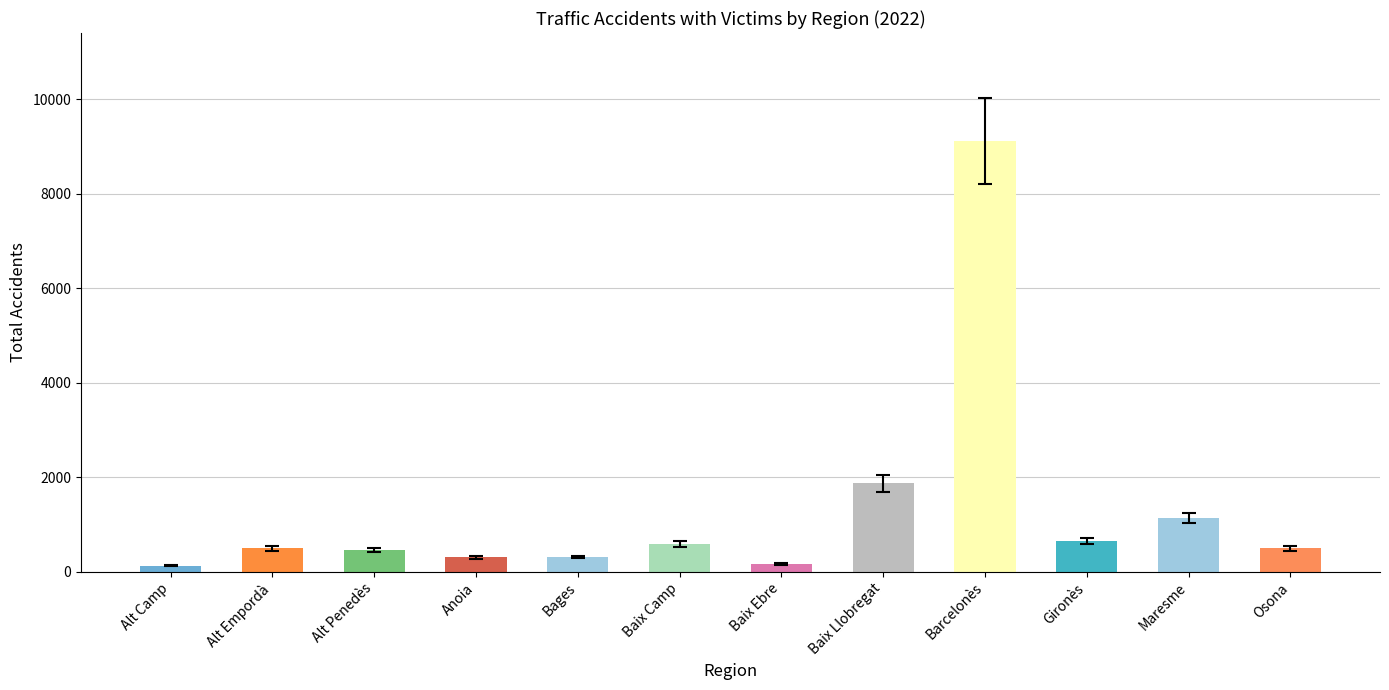

Where is the data nearest to the value 4624?

Baix Llobregat